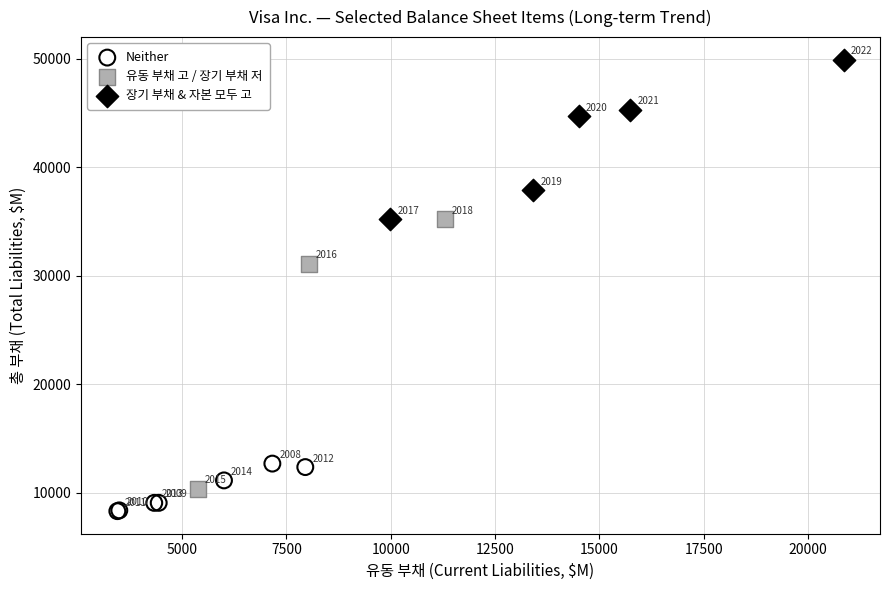

Which series has the widest spread of Y values?

유동 부채 고 / 장기 부채 저